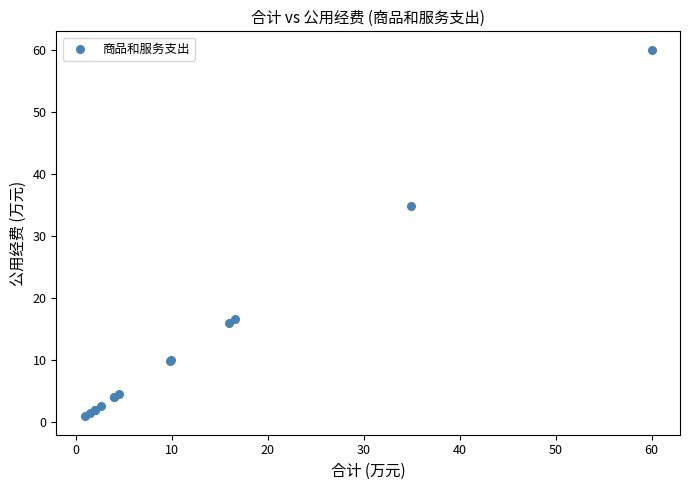

What Y value in the scatter plot is closest to 30?

34.9